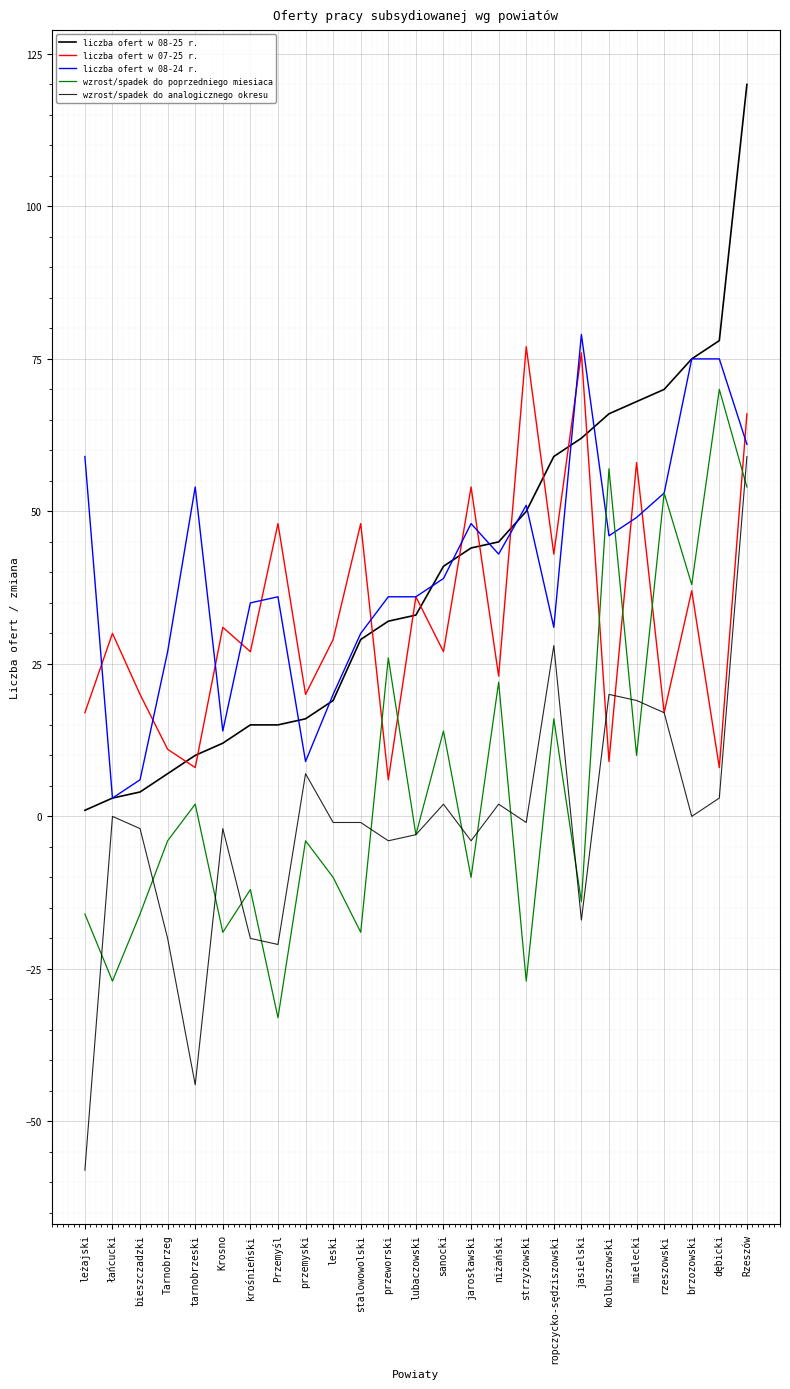

What is the label of the 8th point from the left?

Przemyśl